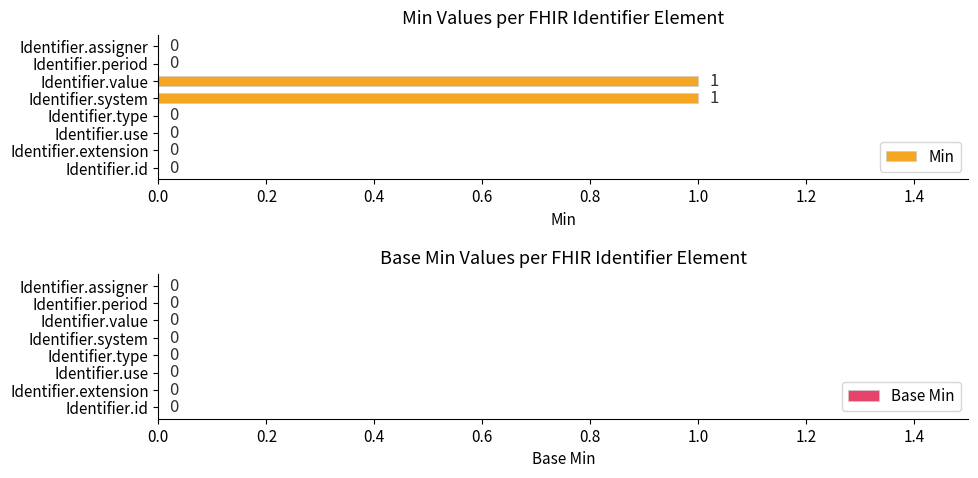

What is the change in value from Identifier.id to Identifier.system?

+1